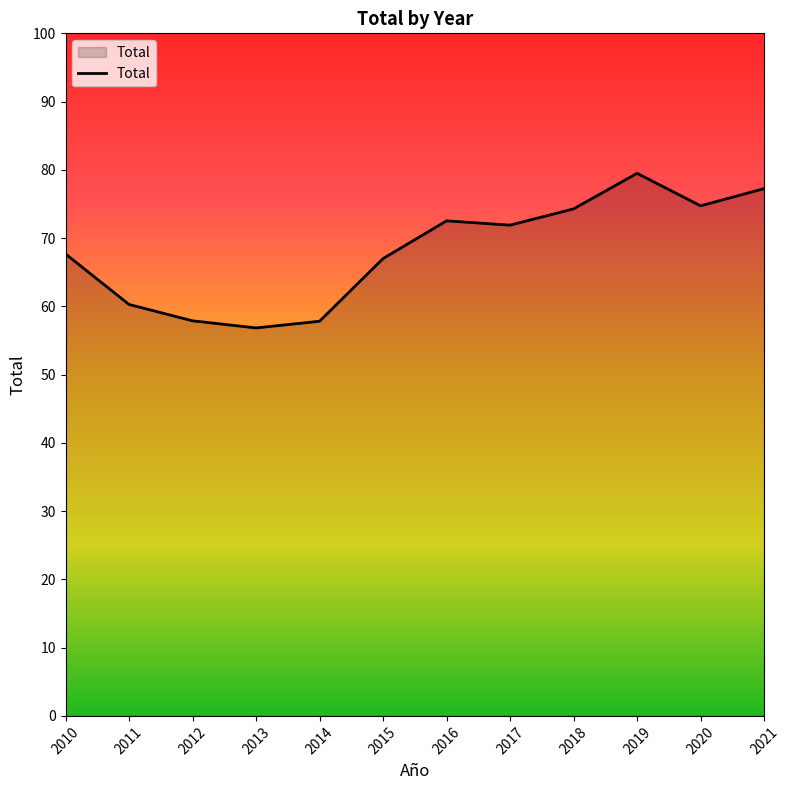

The value at 2011 is 60.3. True or false?

True